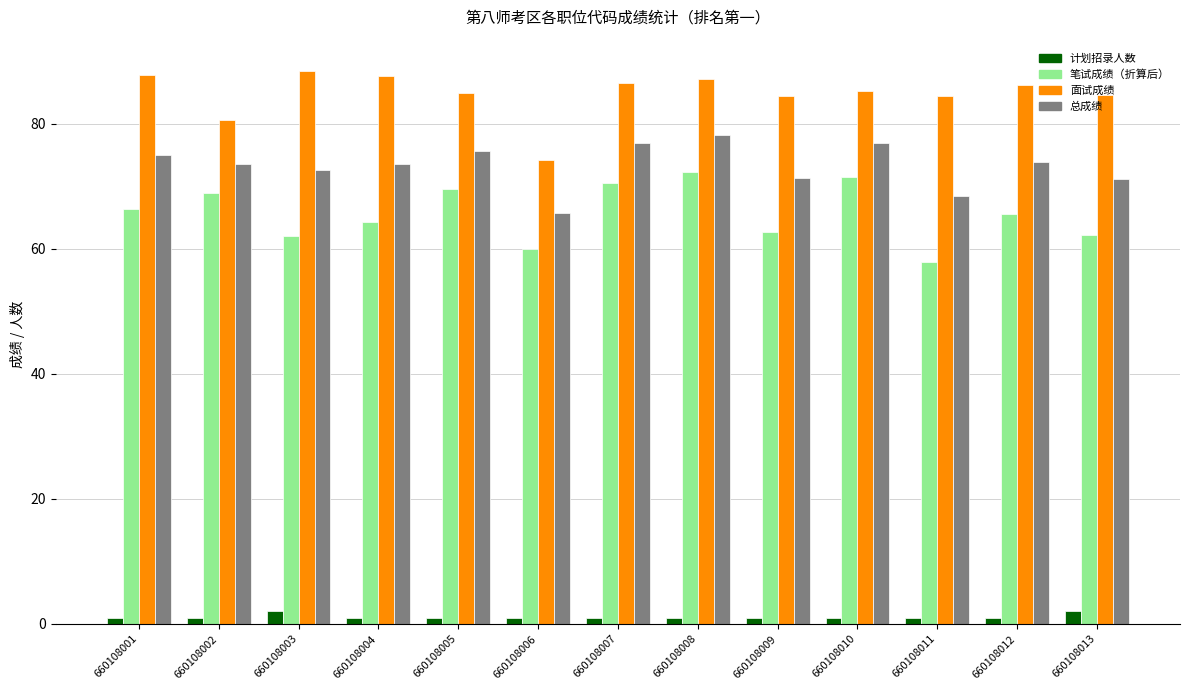

True or false: 面试成绩 has a value of 87.2 at 660108008.

True